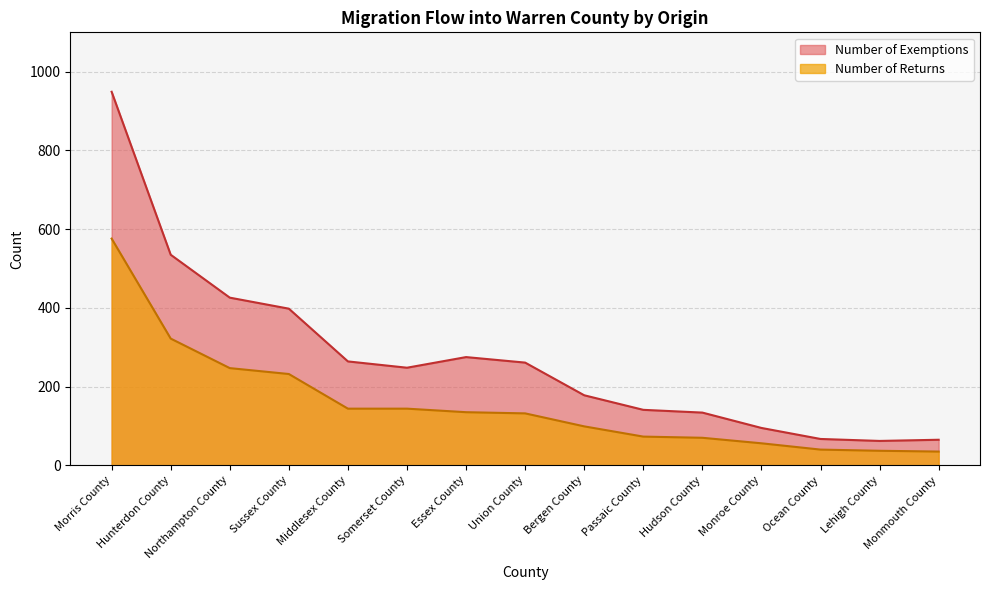

What is the smallest value displayed?

35